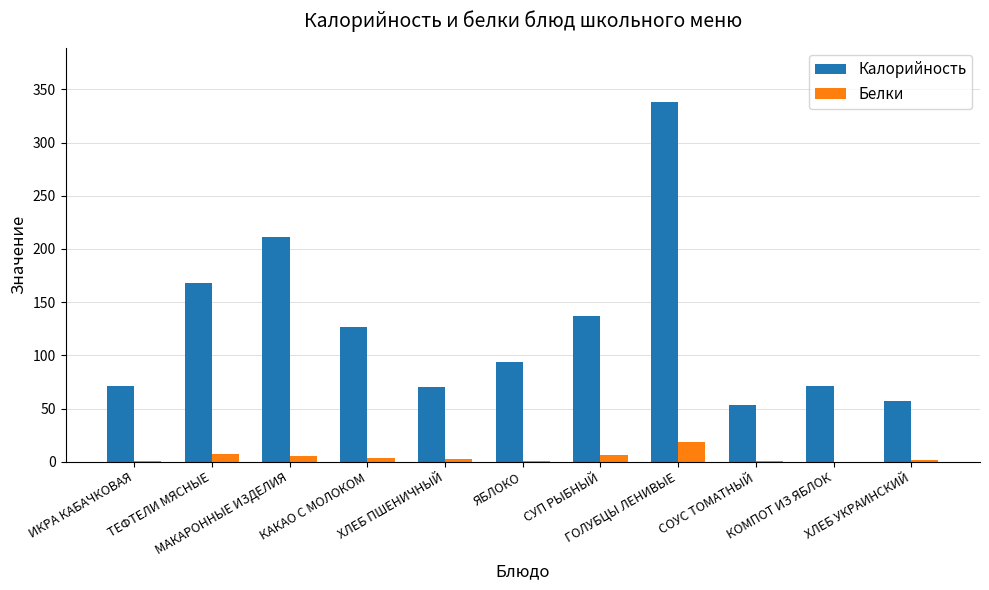

What is the sum of all Белки values?

47.9